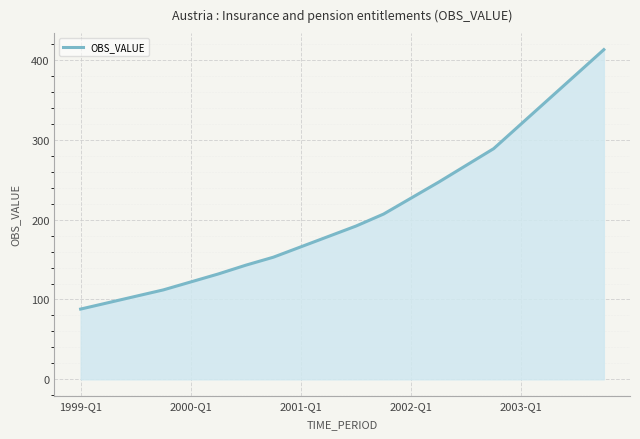

What is the difference between the maximum and minimum values?

325